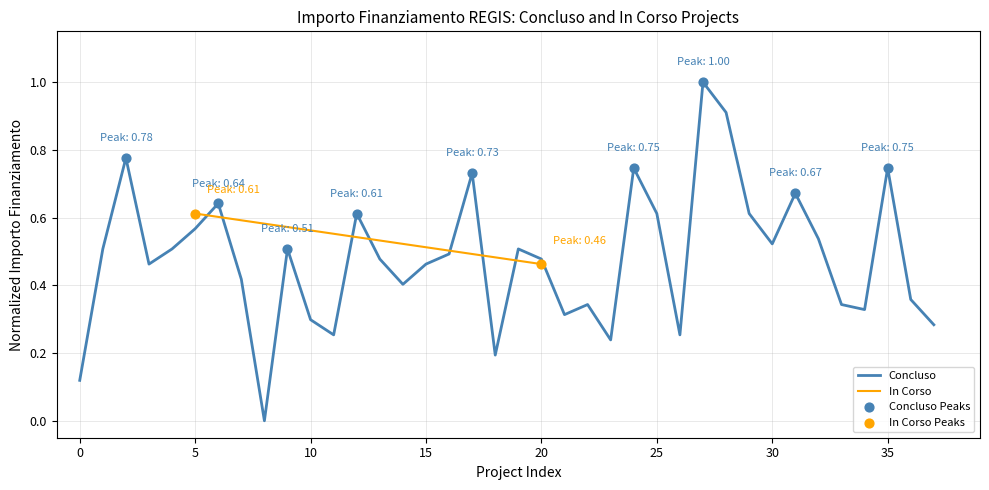

Between 10 and 40, which is larger?

40